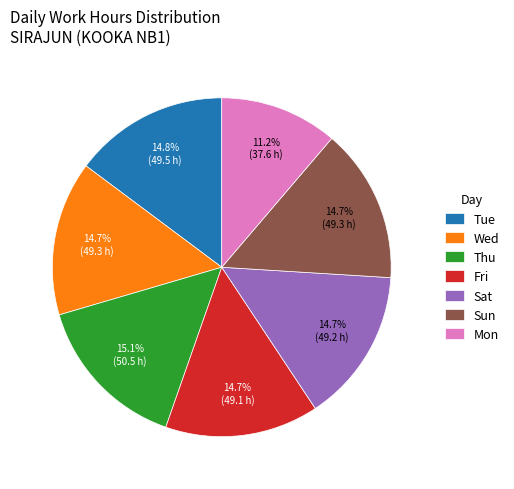

Which slice is the smallest?

Mon